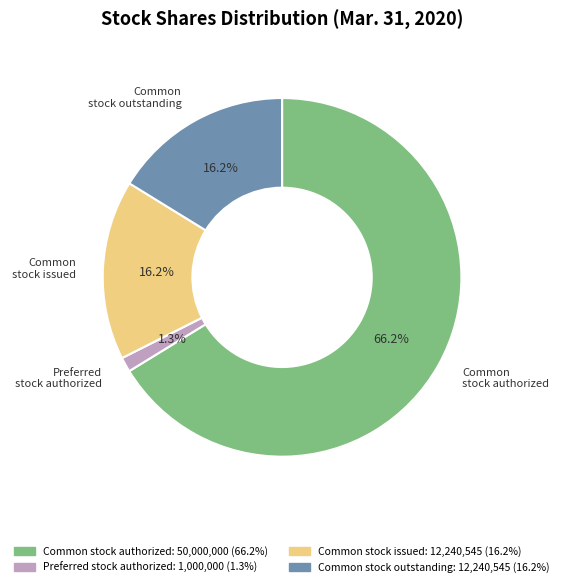

Which slice is the smallest?

Preferred stock authorized